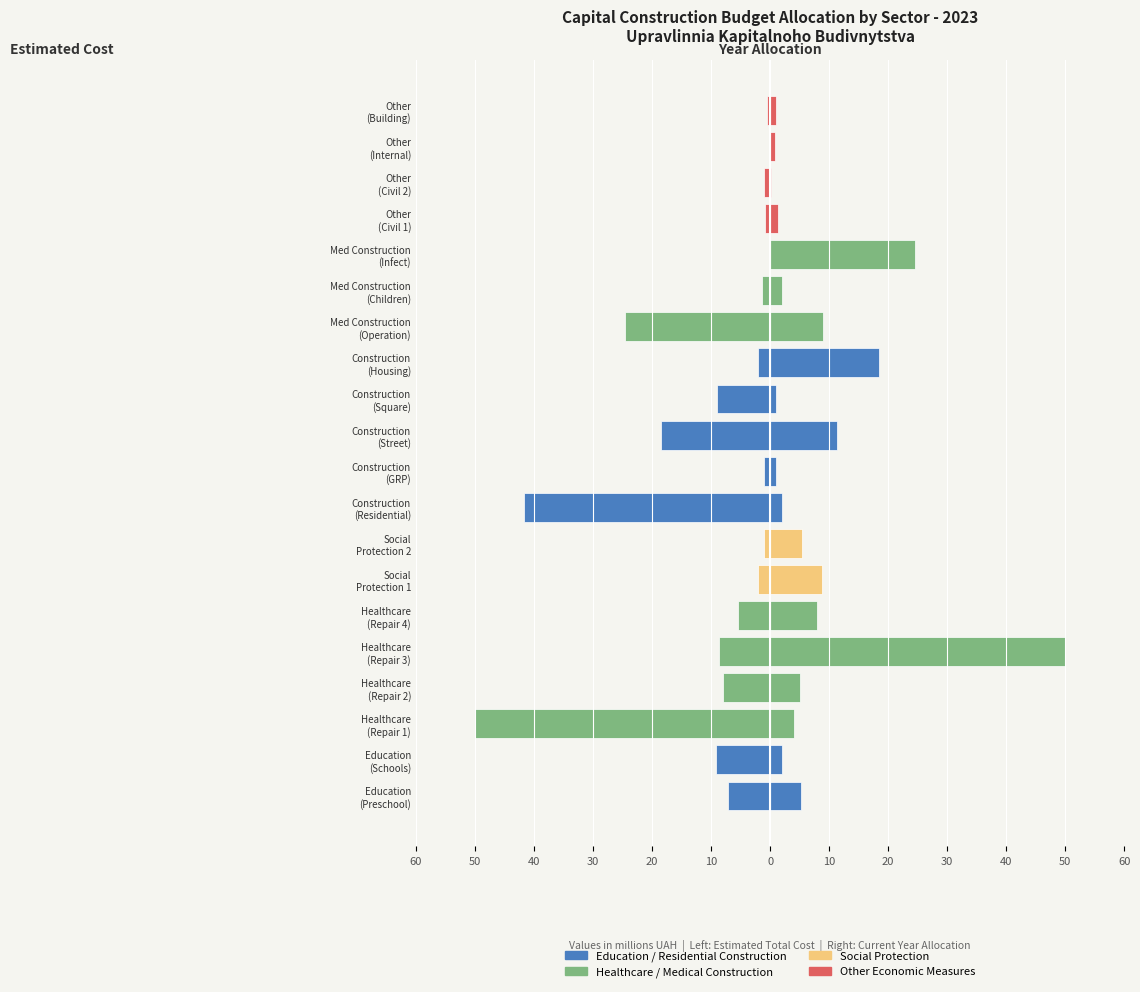

List the series in order of their peak value, lowest first.

Estimated Total Cost (M UAH), Year Budget (M UAH)